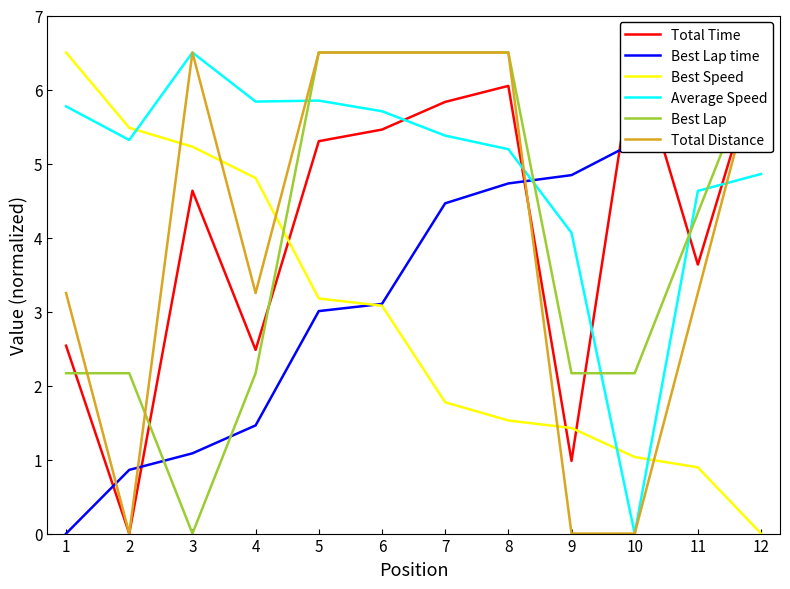

What is the average value of the Total Distance series?

4.1